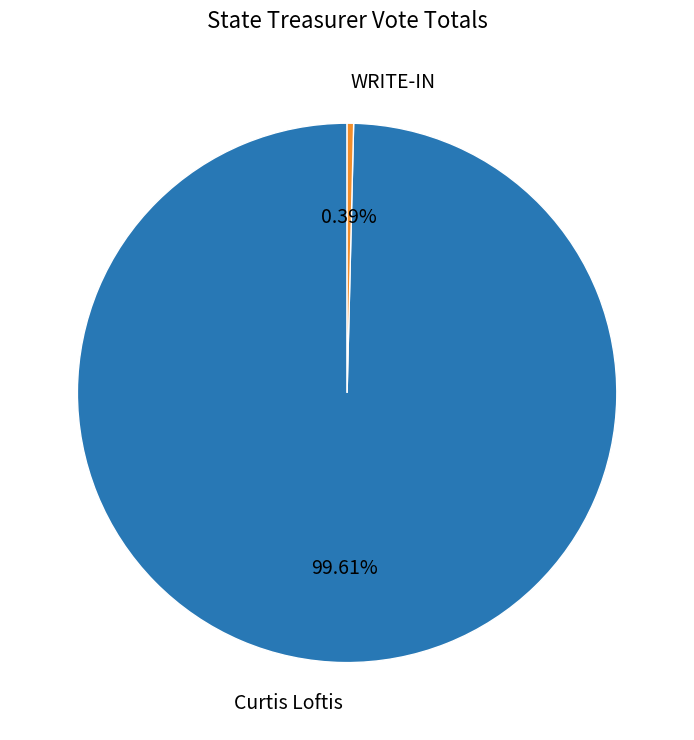

The Curtis Loftis slice represents 100% of the pie. True or false?

True